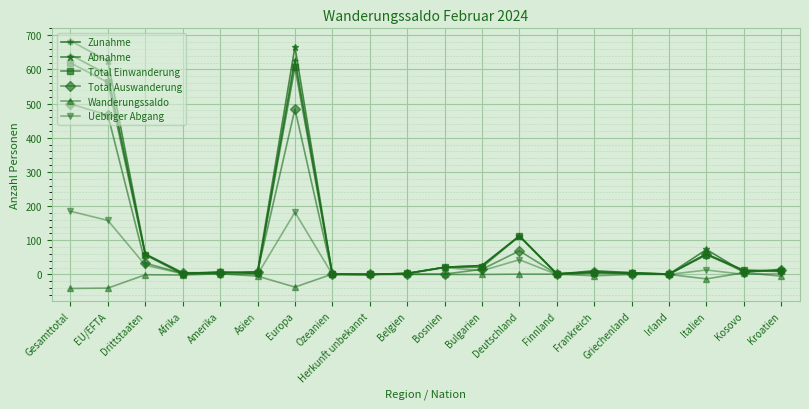

Count the number of categories in the chart.

20